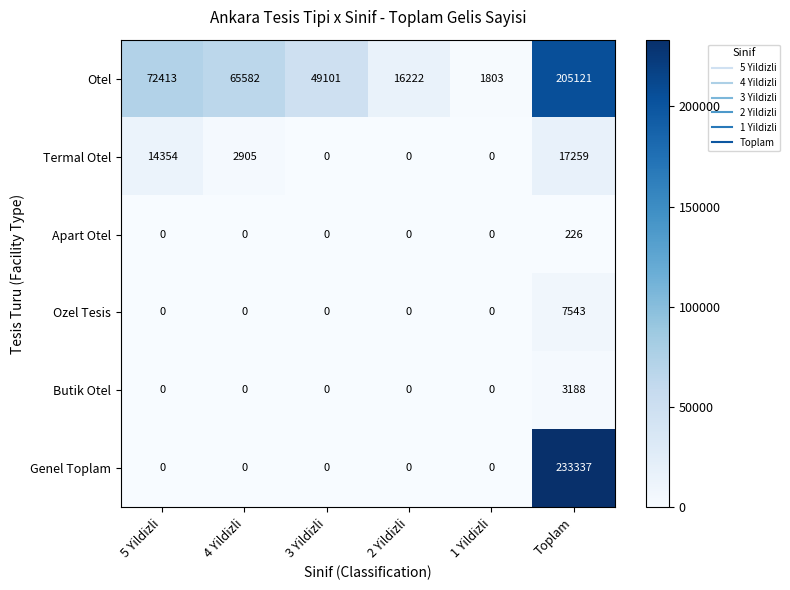

At how many categories does at least one series exceed 9958?

5